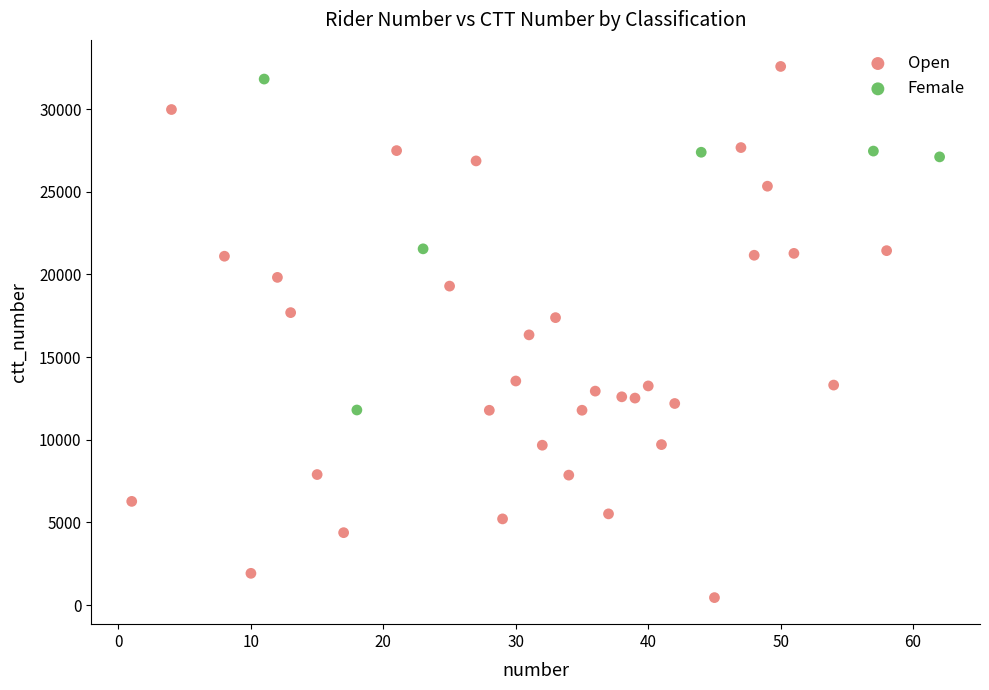

Which series reaches the minimum Y coordinate?

Open